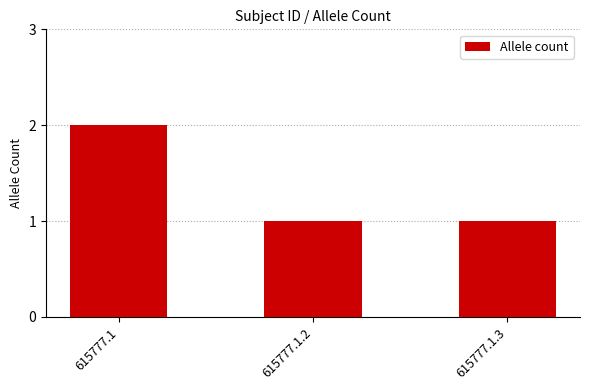

What is the label of the 3rd bar from the left?

615777.1.3